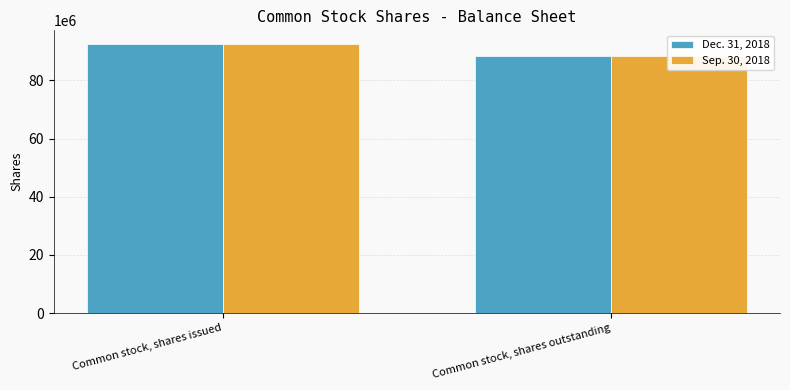

What are all the series names shown in the legend?

Dec. 31, 2018, Sep. 30, 2018